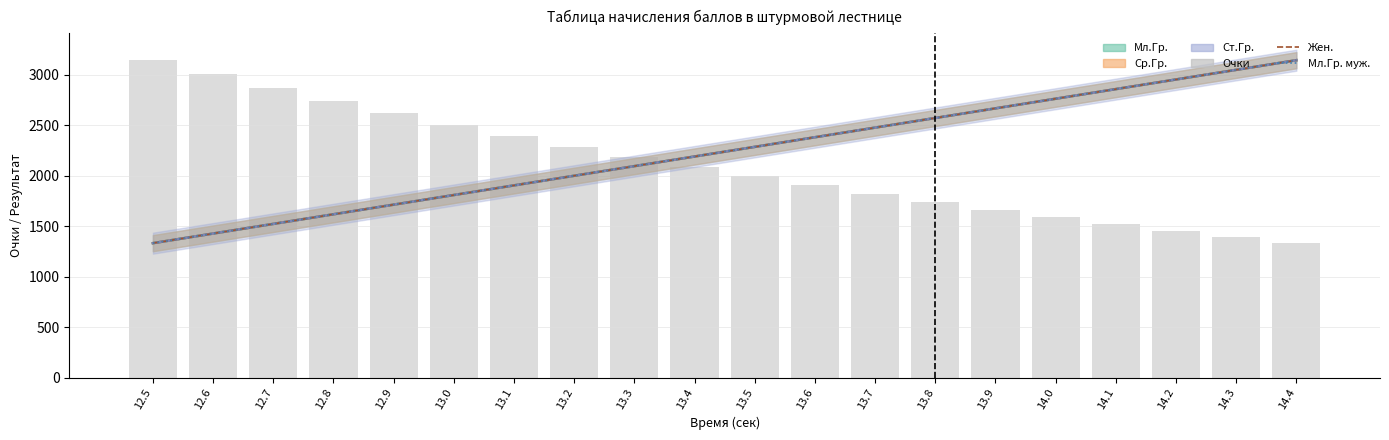

Rank the series at 14.2 from highest to lowest value.

Жен., Мл.Гр. муж., Очки